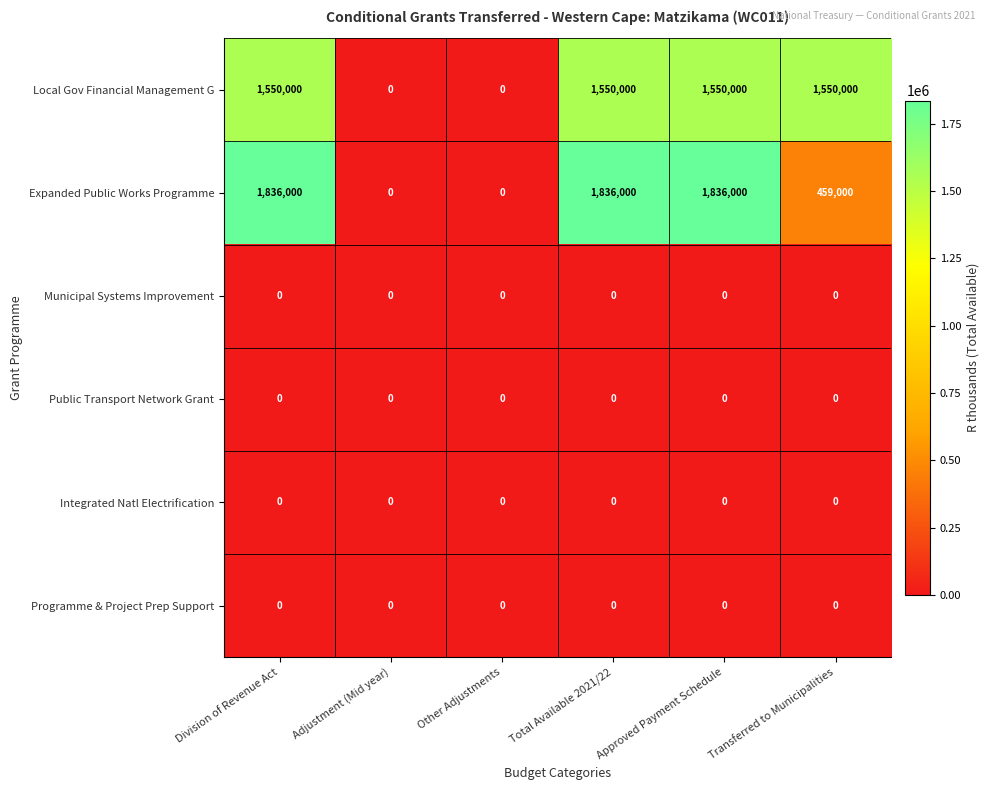

At how many categories does at least one series exceed 638824?

4